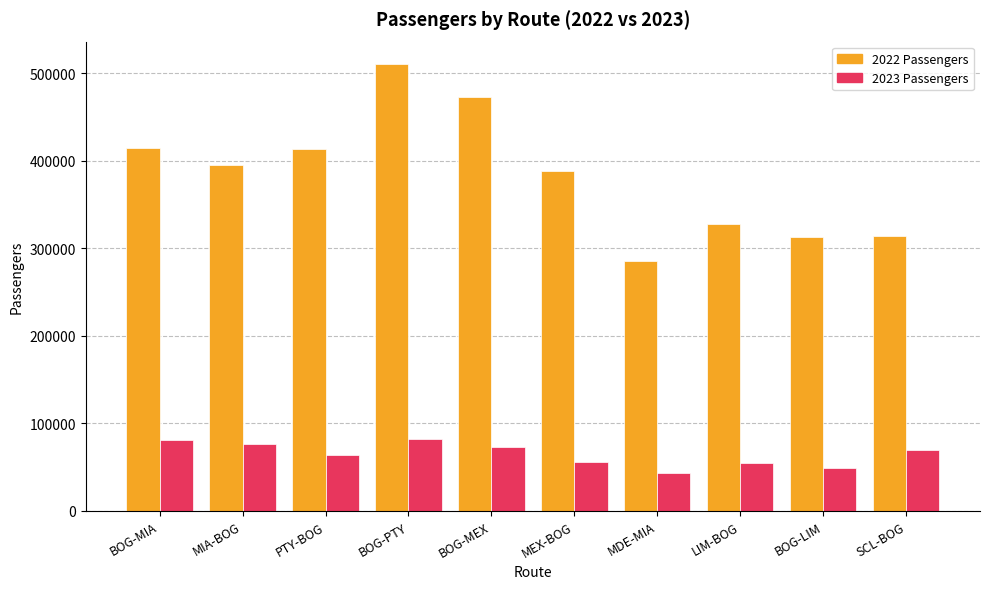

What are all the series names shown in the legend?

2022 Passengers, 2023 Passengers